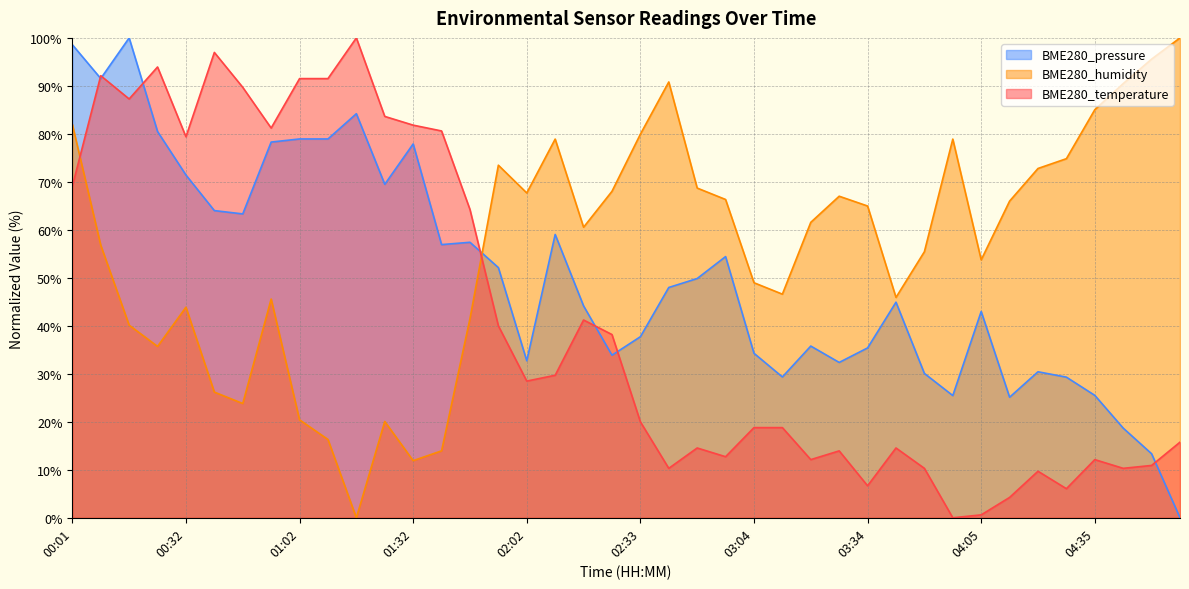

What is the value of the BME280_temperature point at the 7th from the left?

89.7